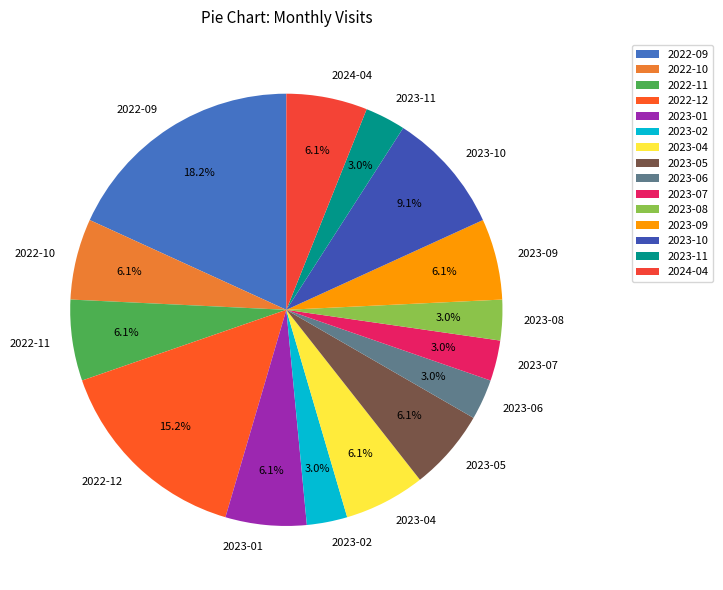

To the nearest percent, what portion does 2023-02 represent?

3%